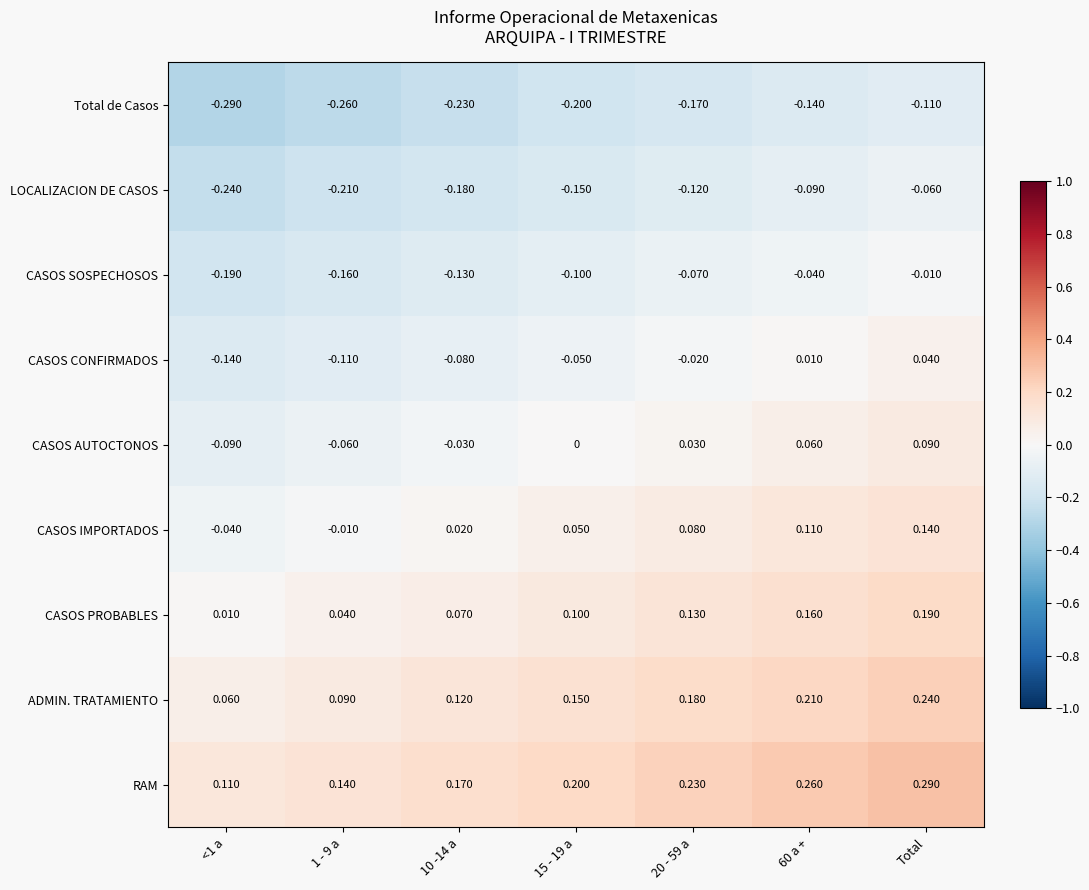

What is the spread (max minus min) of values at 15 - 19 a?

0.4